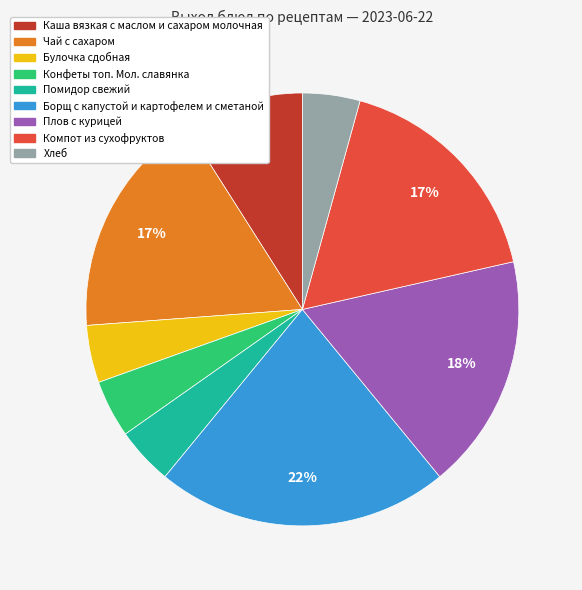

Which slice is the largest?

Борщ с капустой и картофелем и сметаной